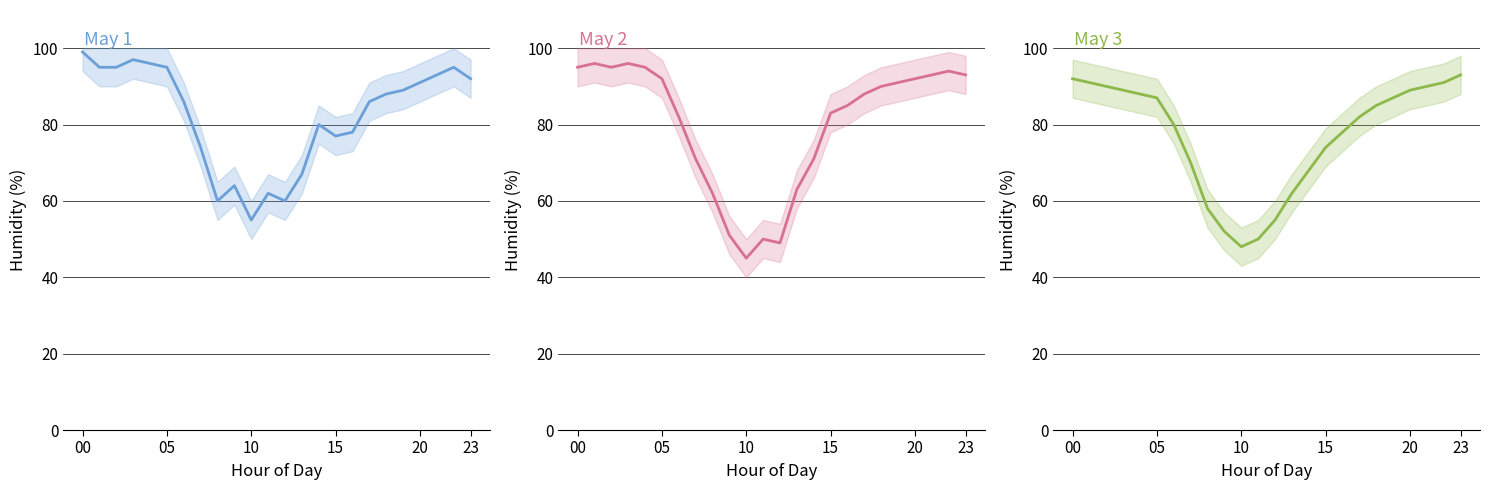

What are all the series names shown in the legend?

May 1, May 2, May 3